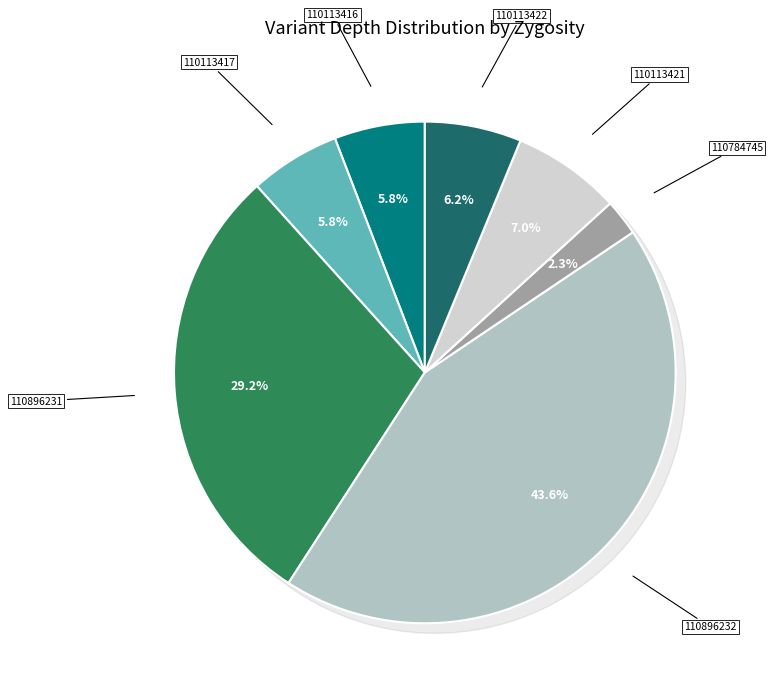

To the nearest percent, what is the average slice percentage?

14%